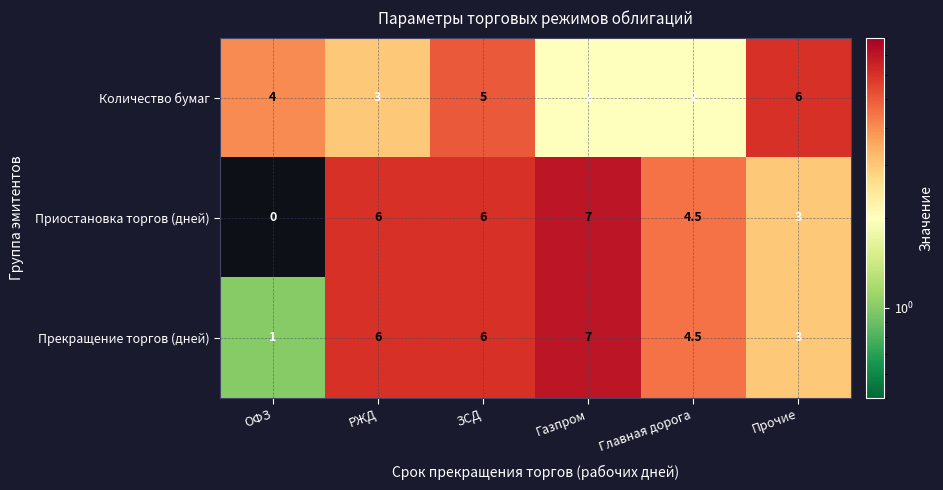

What is the spread (max minus min) of values at Газпром?

5.0